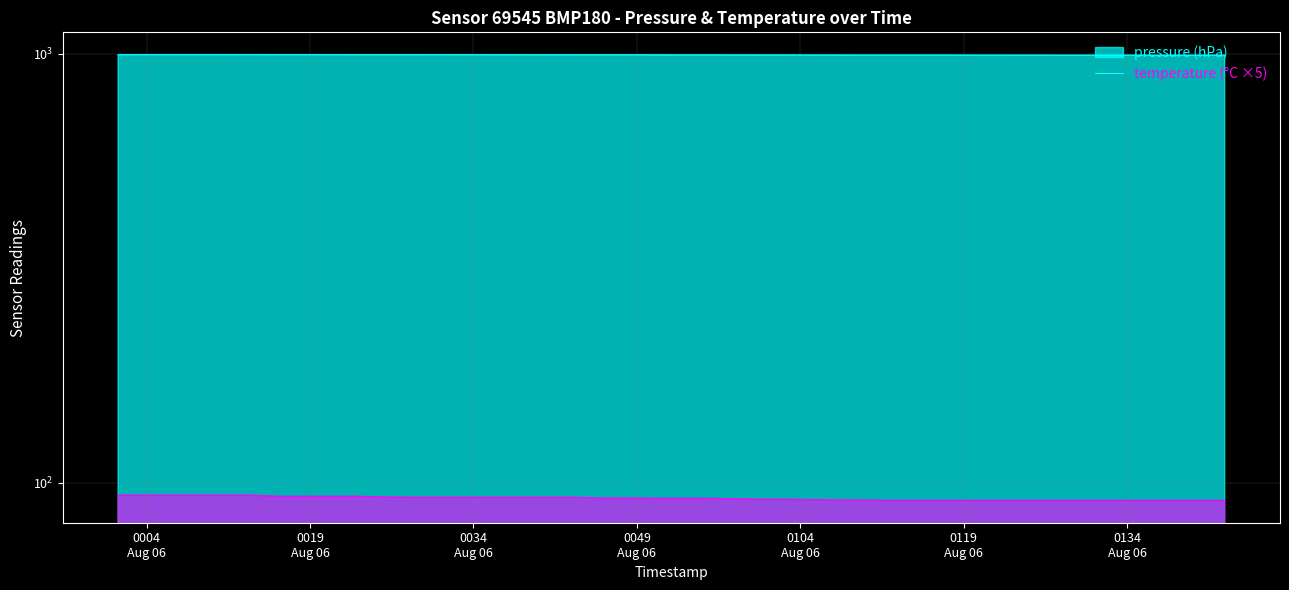

At which category does pressure reach its first local peak?

2023-08-06T00:08:45